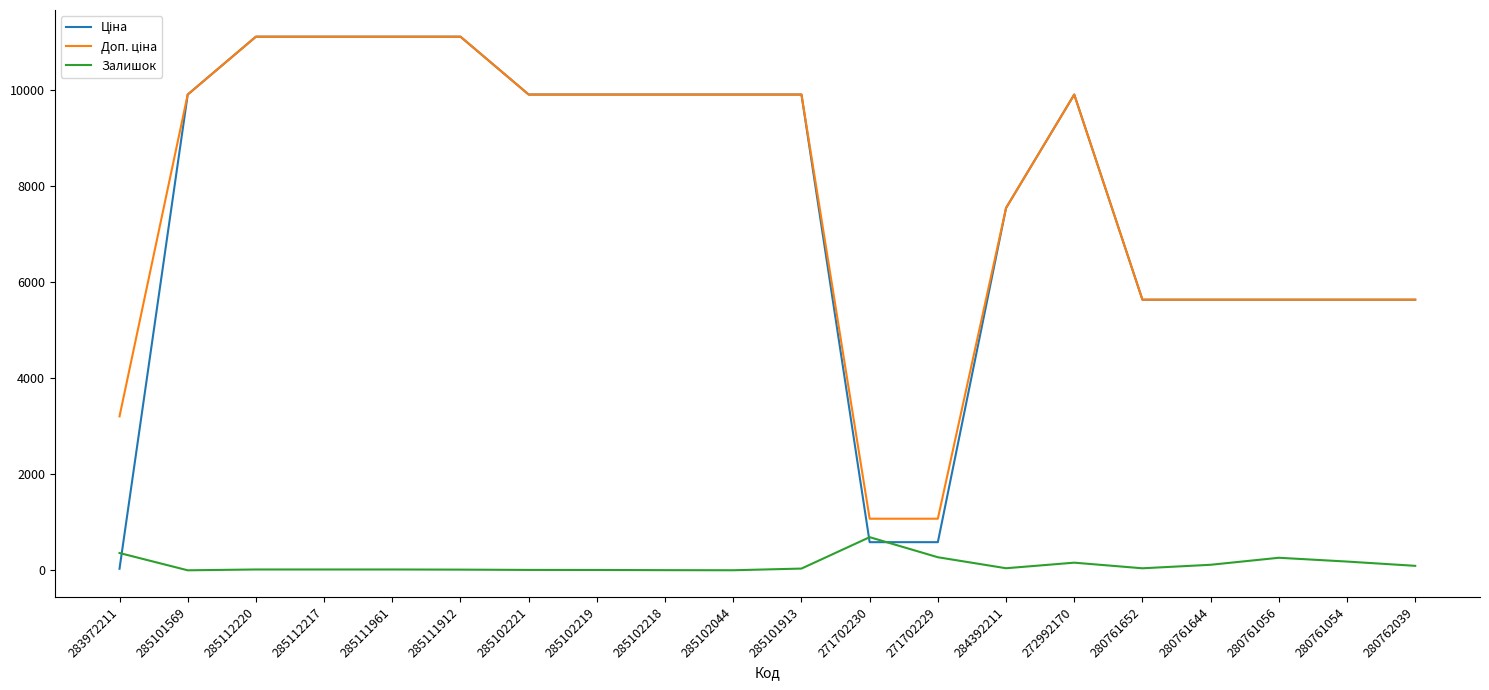

Is it true that Залишок equals 3.0 at 285102218?

True